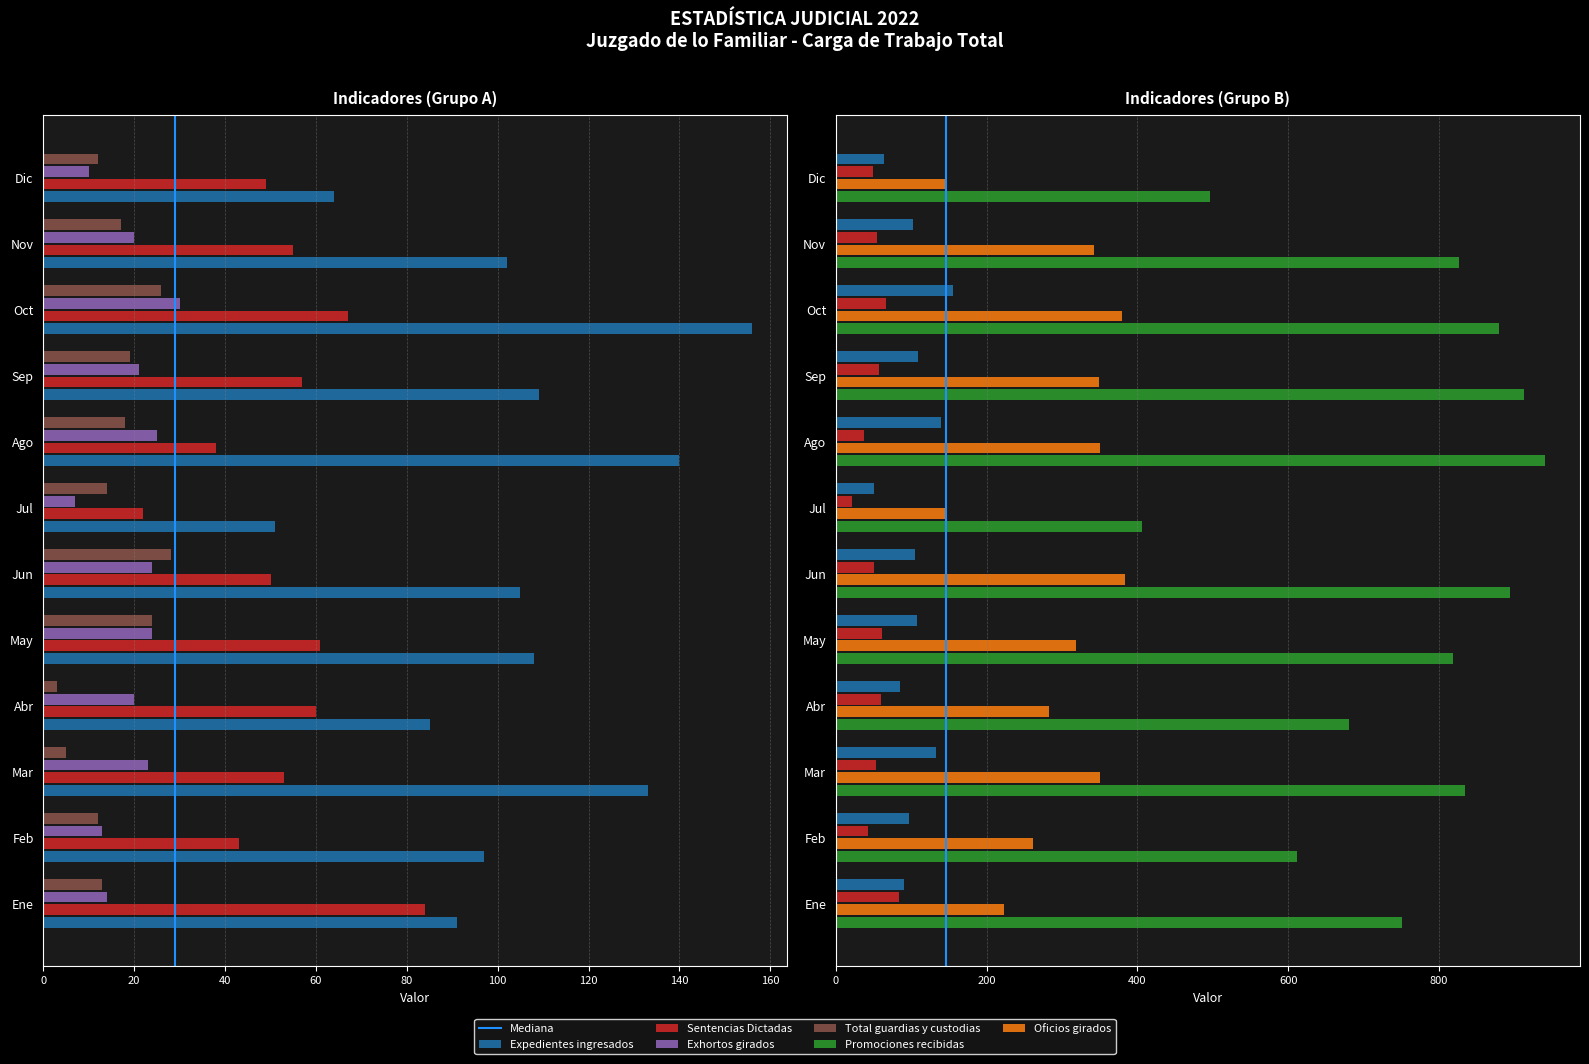

The Expedientes ingresados series shows 156 at Oct. True or false?

True